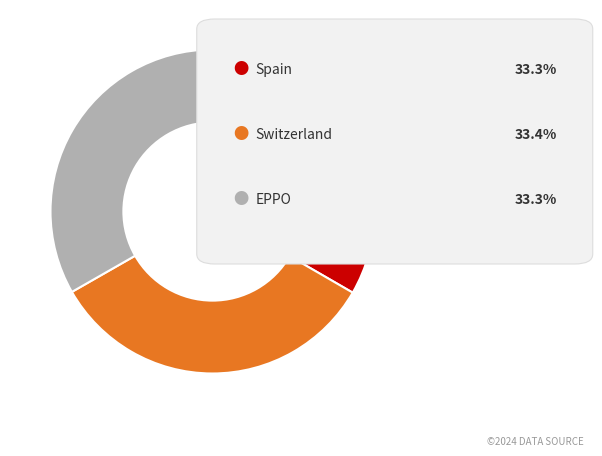

Is there any slice that represents more than half of the pie?

No